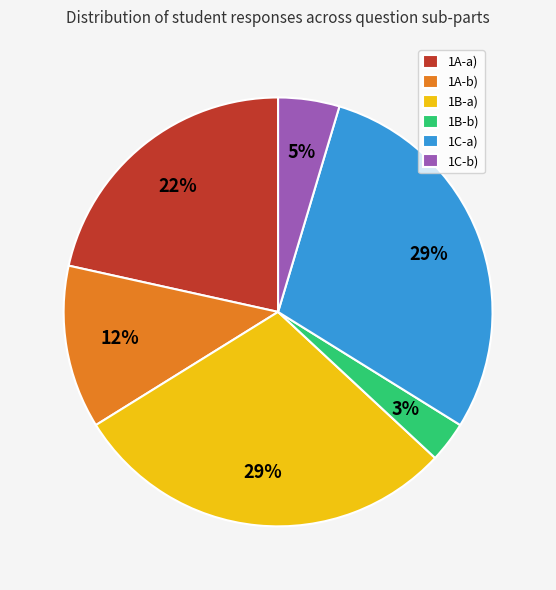

How many slices are in this pie chart?

6